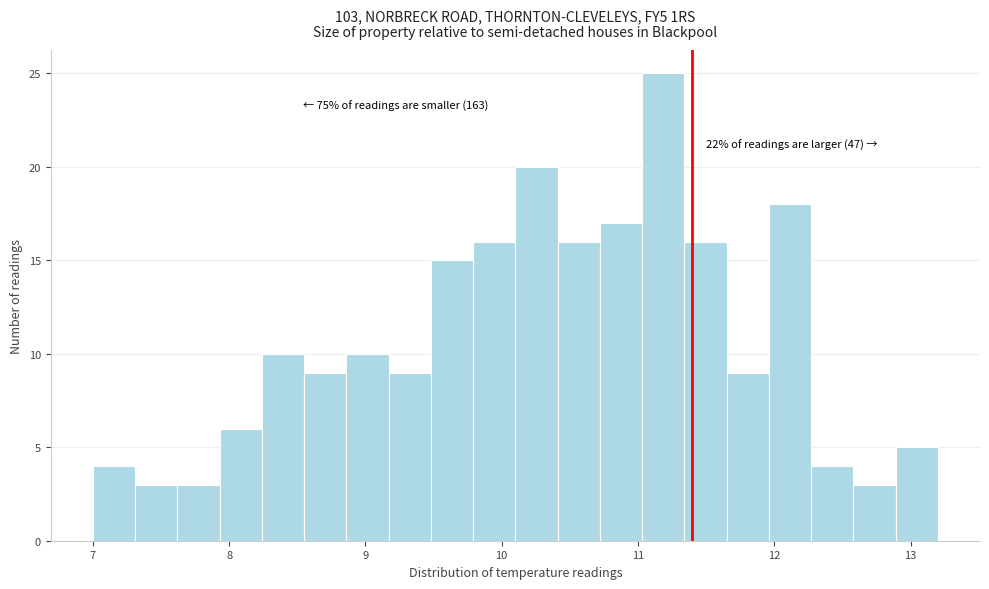

Around what value on the x-axis is the tallest bar? Give the approximate position of its centre, as read against the axis.

11.2